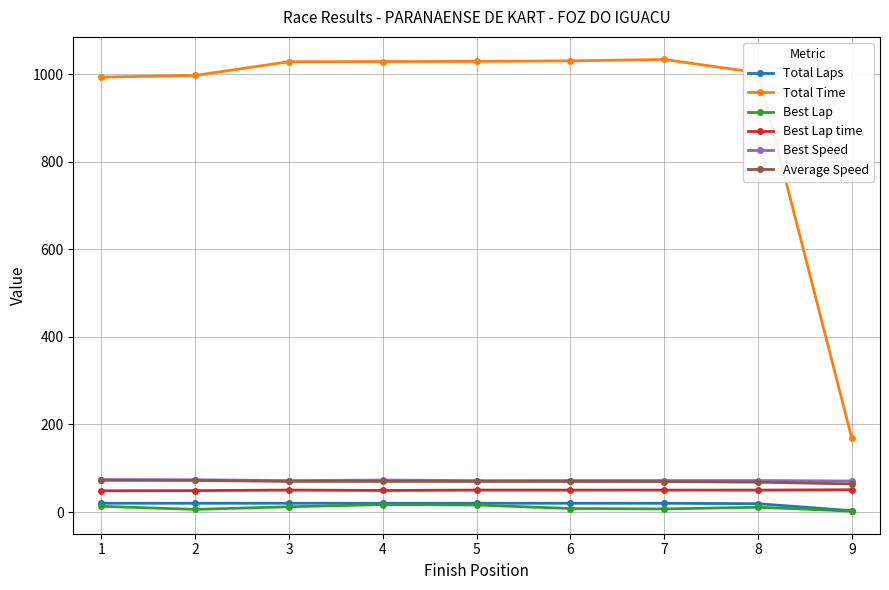

What is the lowest value of the Average Speed series?

64.2